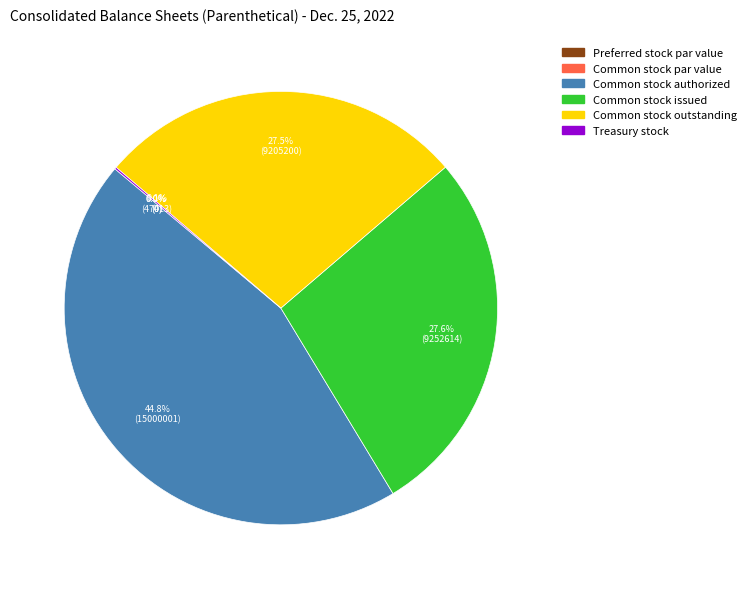

Does Preferred stock par value represent more than half of the total?

No